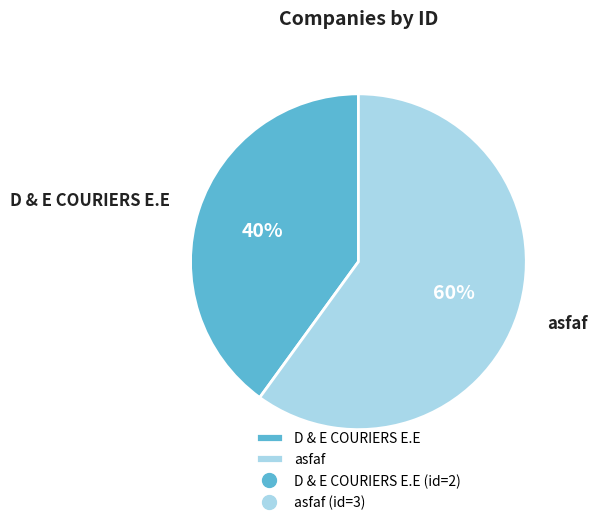

Between D & E COURIERS E.E and asfaf, which is larger?

asfaf